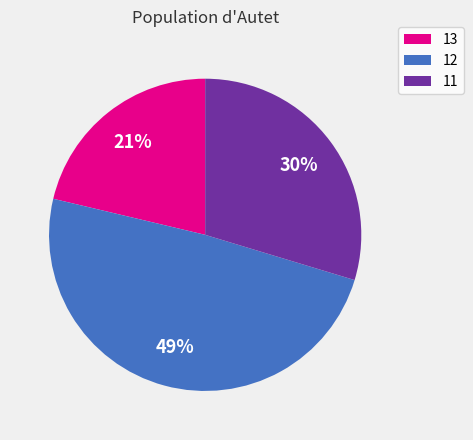

Which has a higher value, 13 or 11?

11